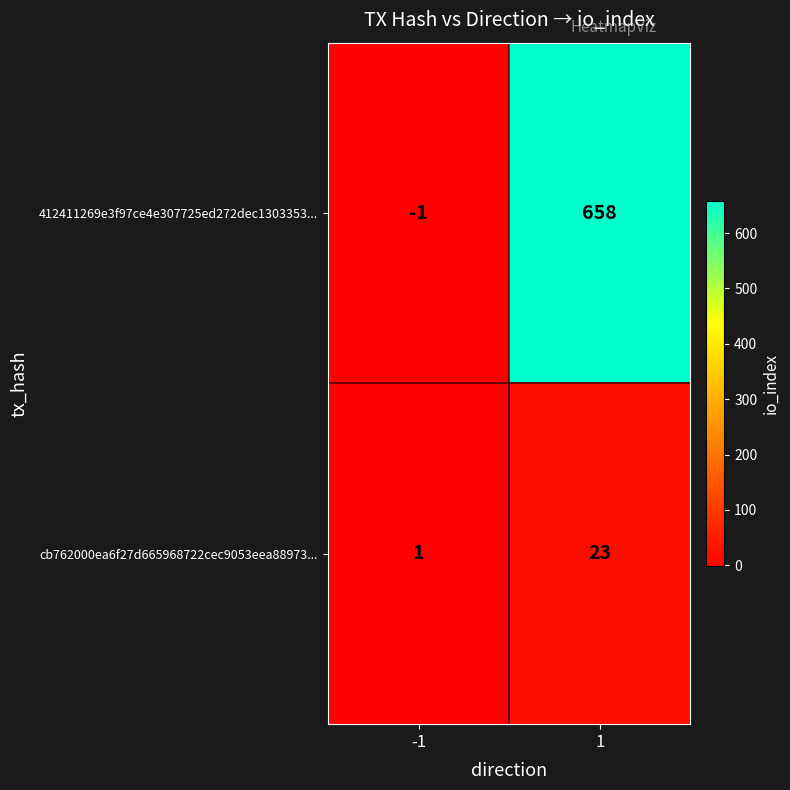

What is the greatest value displayed?

658